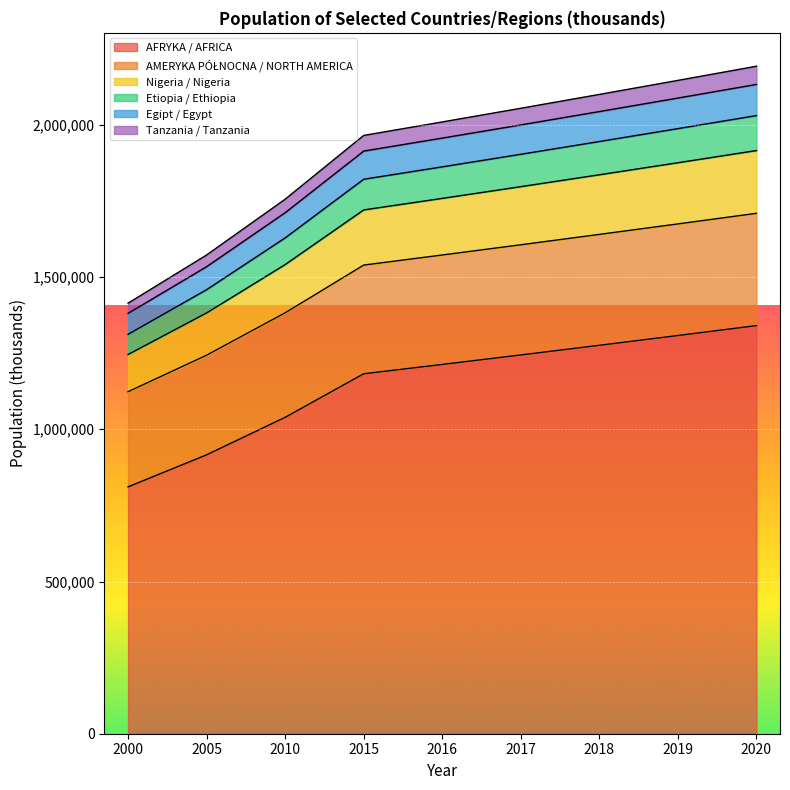

What is the total value across all series at 2018?

2100053